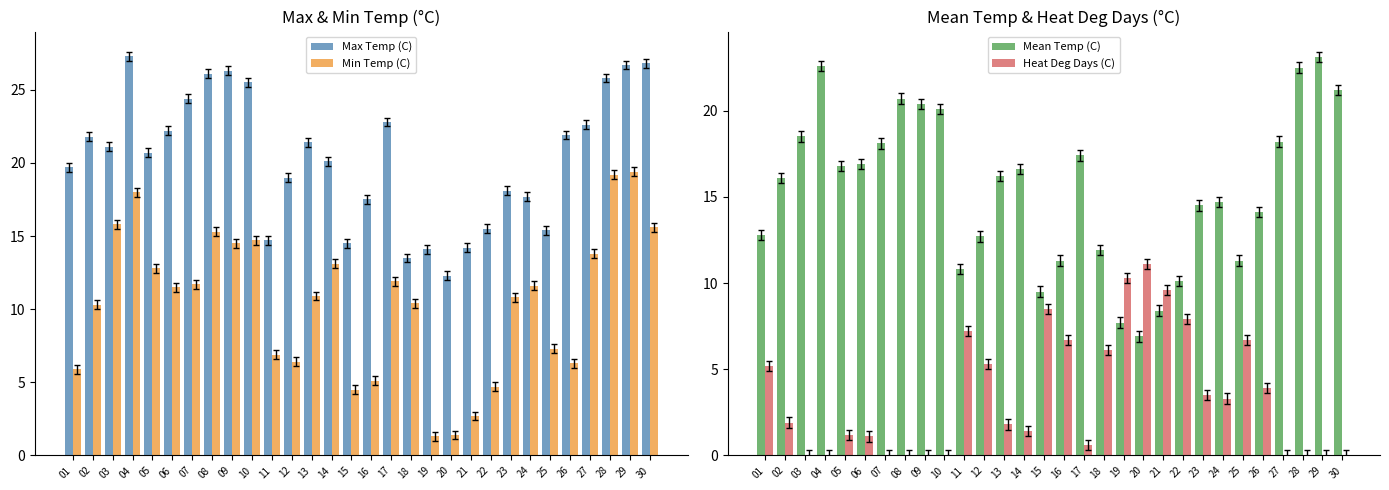

How many bars are there in each group?

4